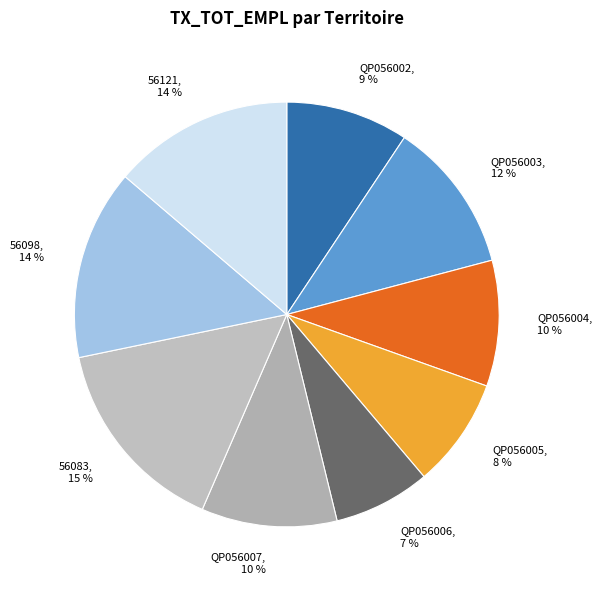

To the nearest percent, what is the combined percentage of QP056004 and 56098?

24%